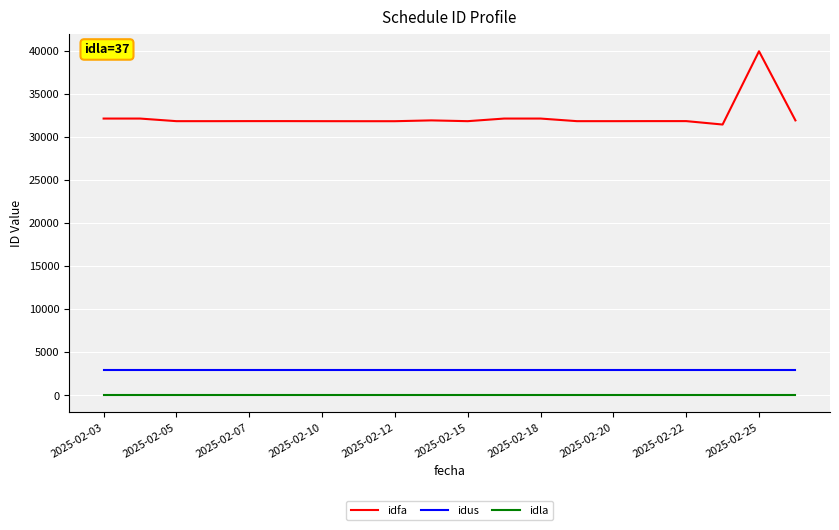

What is the minimum value for idus?

2966